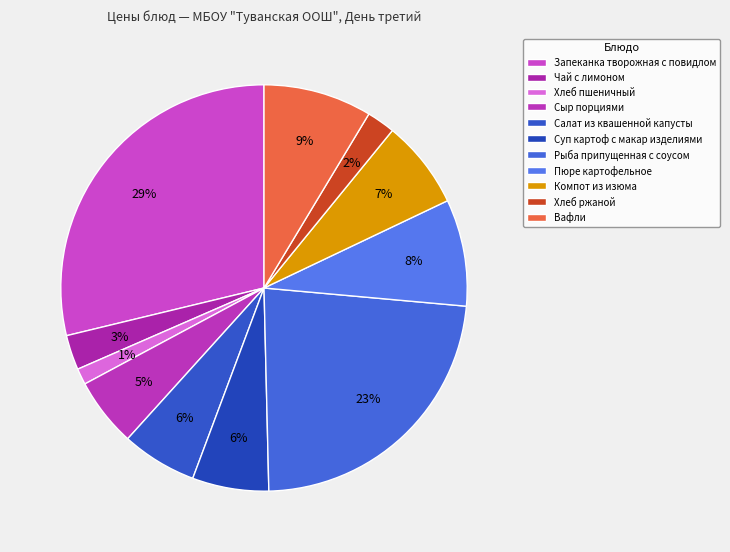

Which slice is the largest?

Запеканка творожная с повидлом